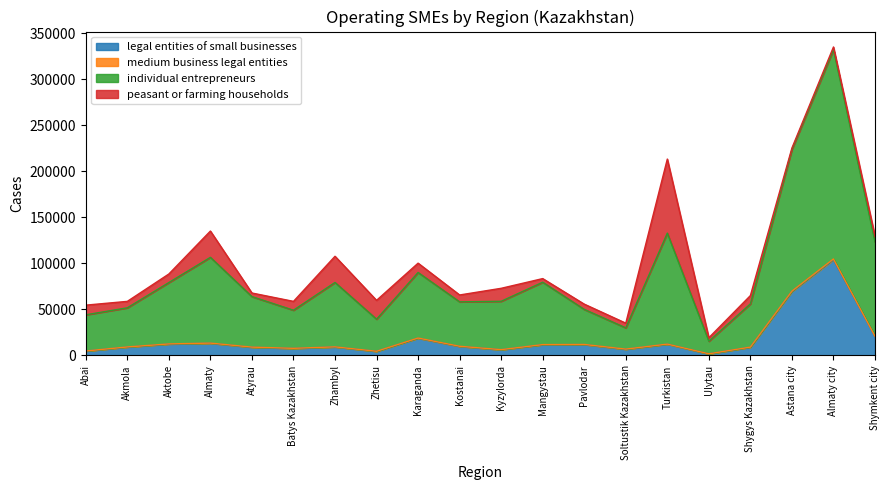

Does the chart have visible grid lines?

No